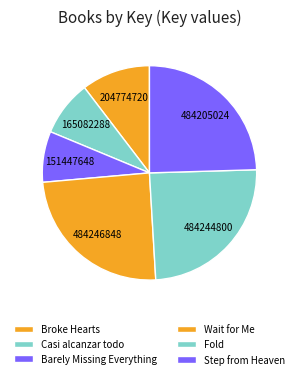

How many slices are in this pie chart?

6